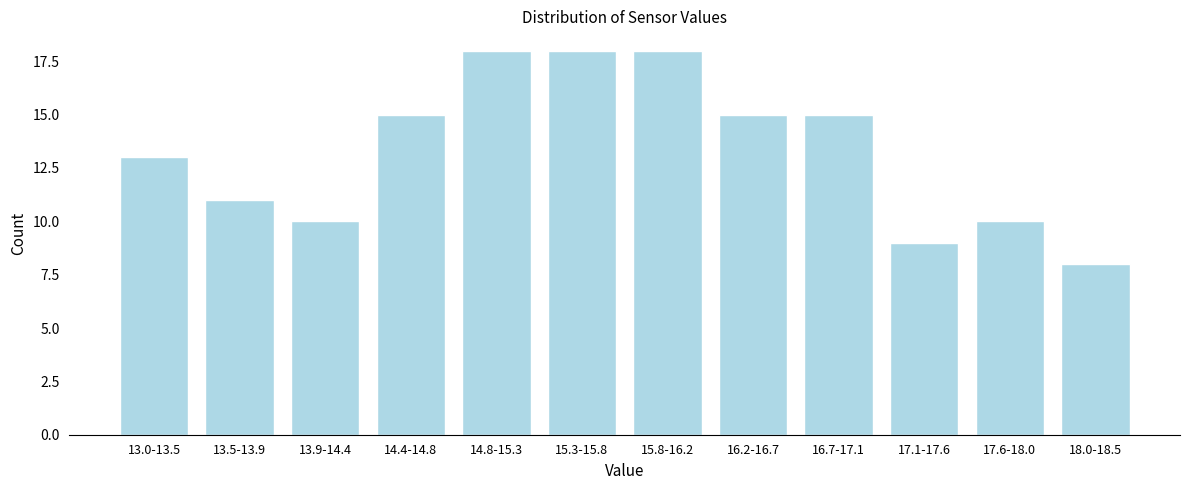

Reading right to left, transcribe all the data shown in this chart.

18.0-18.5=8	17.6-18.0=10	17.1-17.6=9	16.7-17.1=15	16.2-16.7=15	15.8-16.2=18	15.3-15.8=18	14.8-15.3=18	14.4-14.8=15	13.9-14.4=10	13.5-13.9=11	13.0-13.5=13